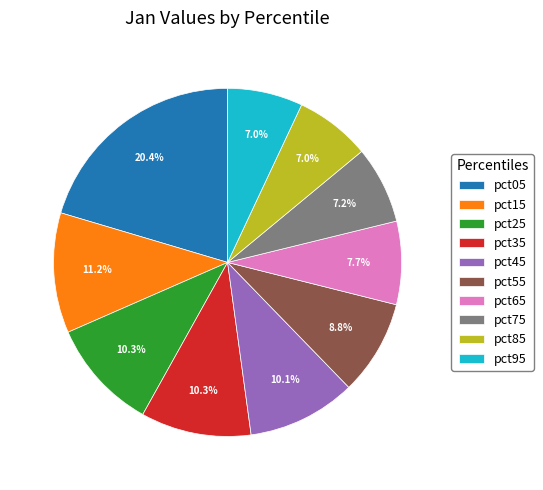

Which category has the biggest portion of the pie?

pct05